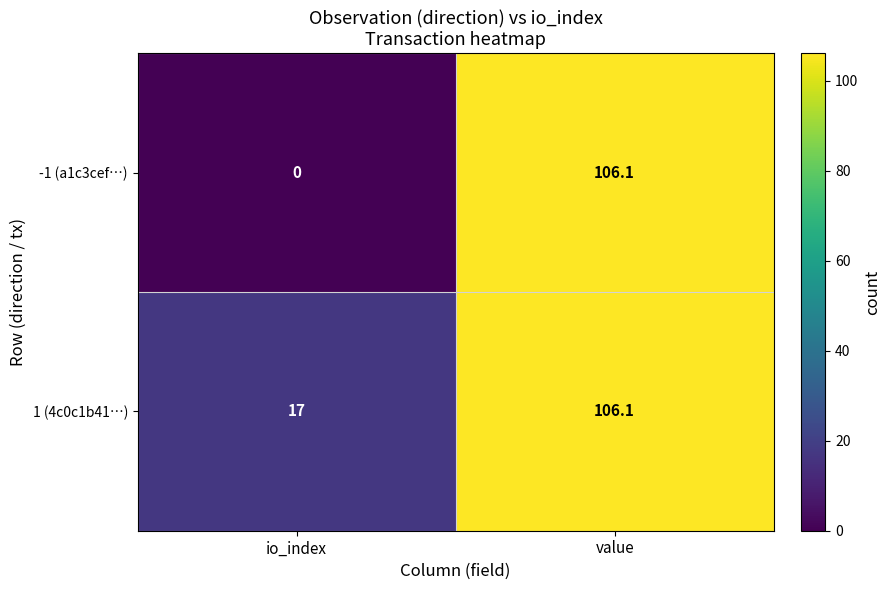

What is the difference between the 1 (4c0c1b41…) values at io_index and value?

89.1